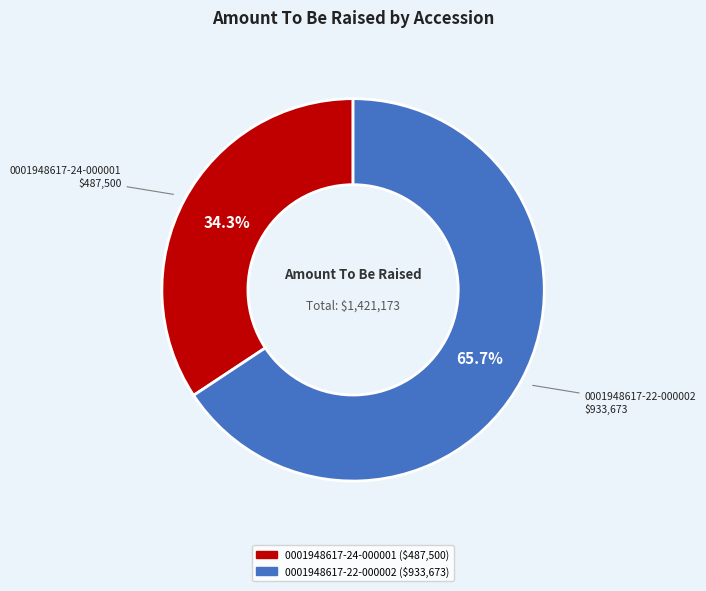

Does any single category account for the majority?

Yes